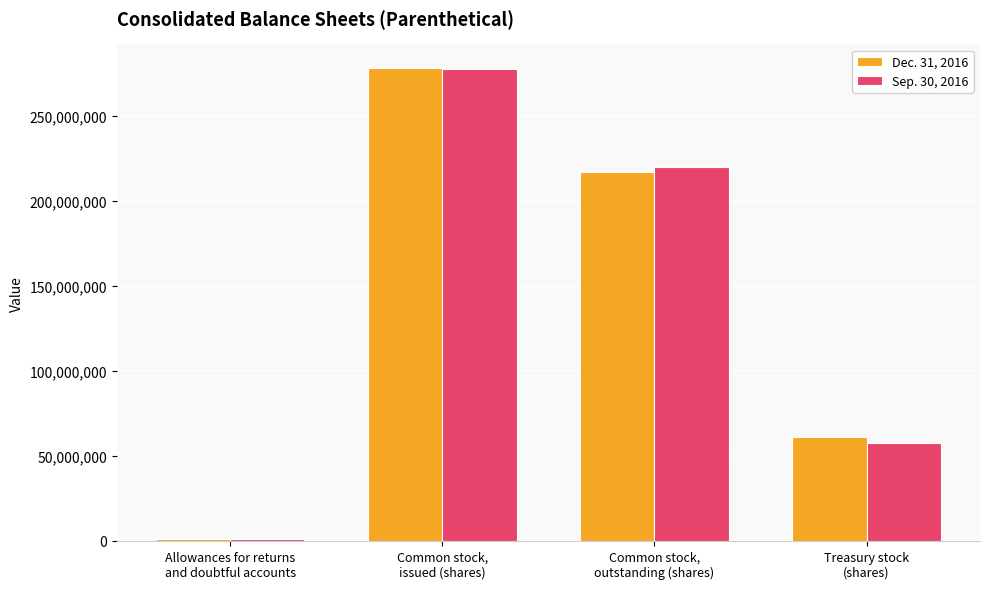

The value of Dec. 31, 2016 at Common stock,
issued (shares) is 149076214. True or false?

False